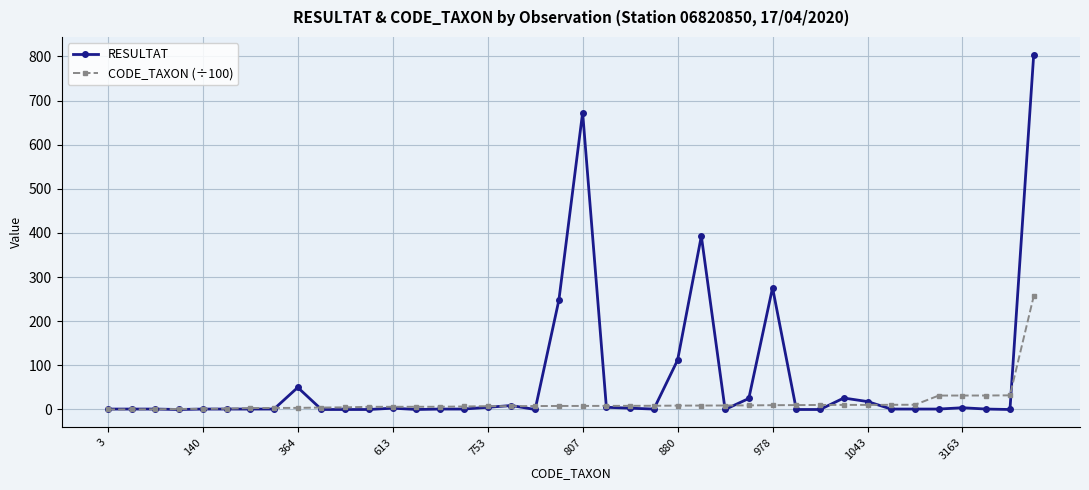

Rank the series by their average value, from highest to lowest.

RESULTAT, CODE_TAXON (÷100)